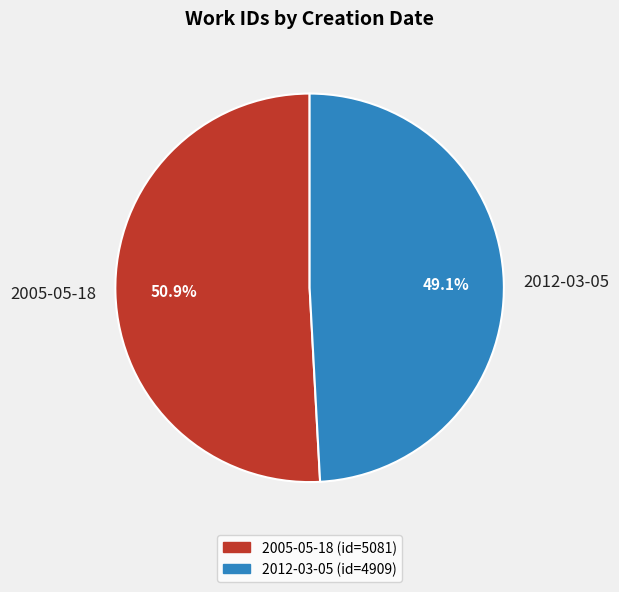

How much of the chart is everything except 2012-03-05?

50.9%